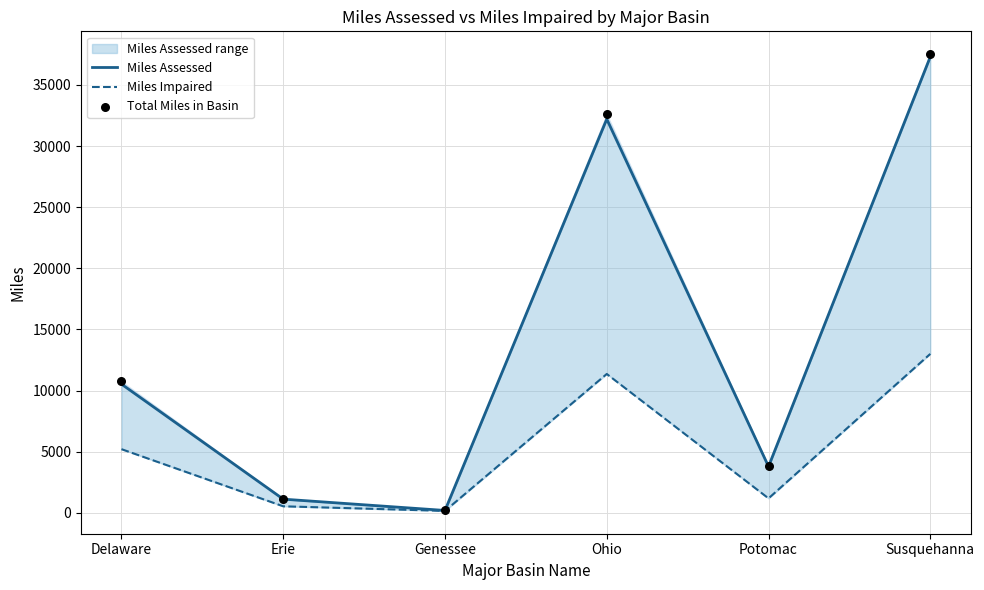

What is the total value across all series at Ohio?

76144